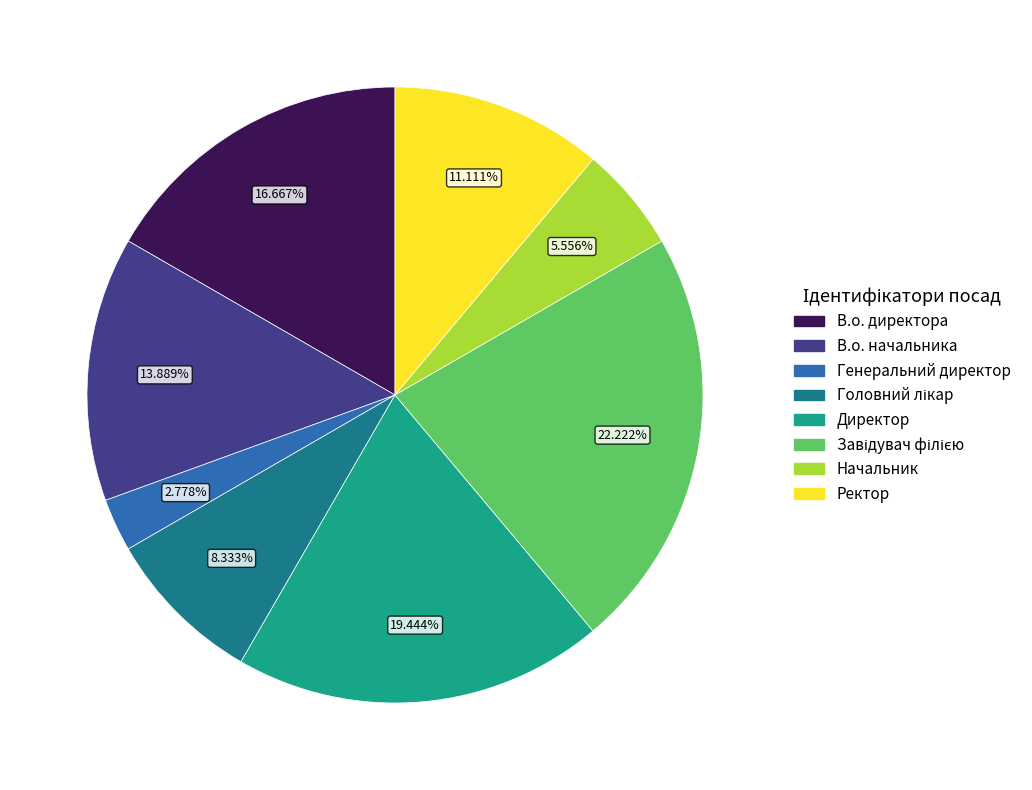

Count the number of slices in the pie.

8